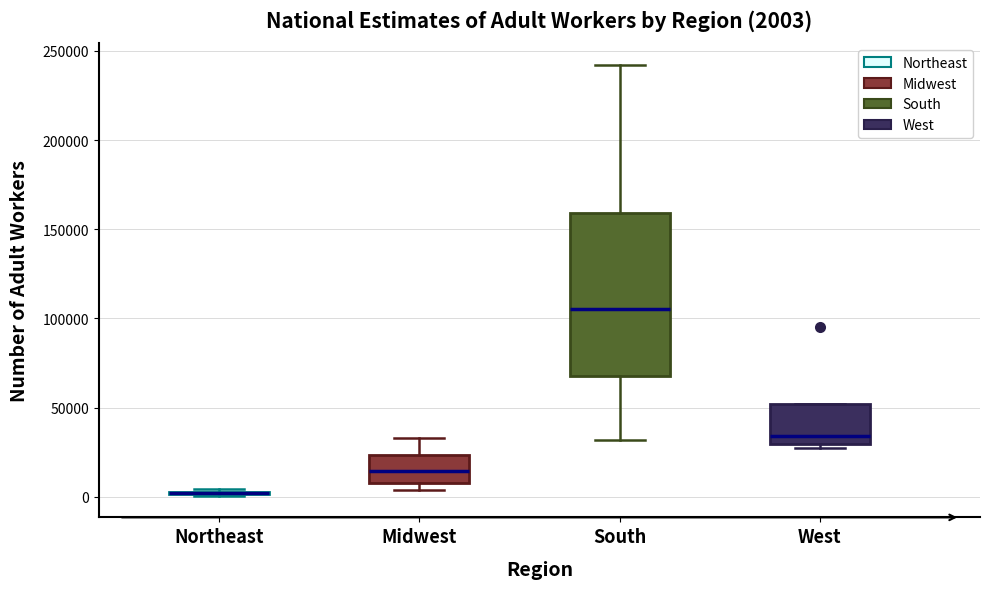

Comparing the boxes themselves (not the whiskers), which one is the tallest?

South